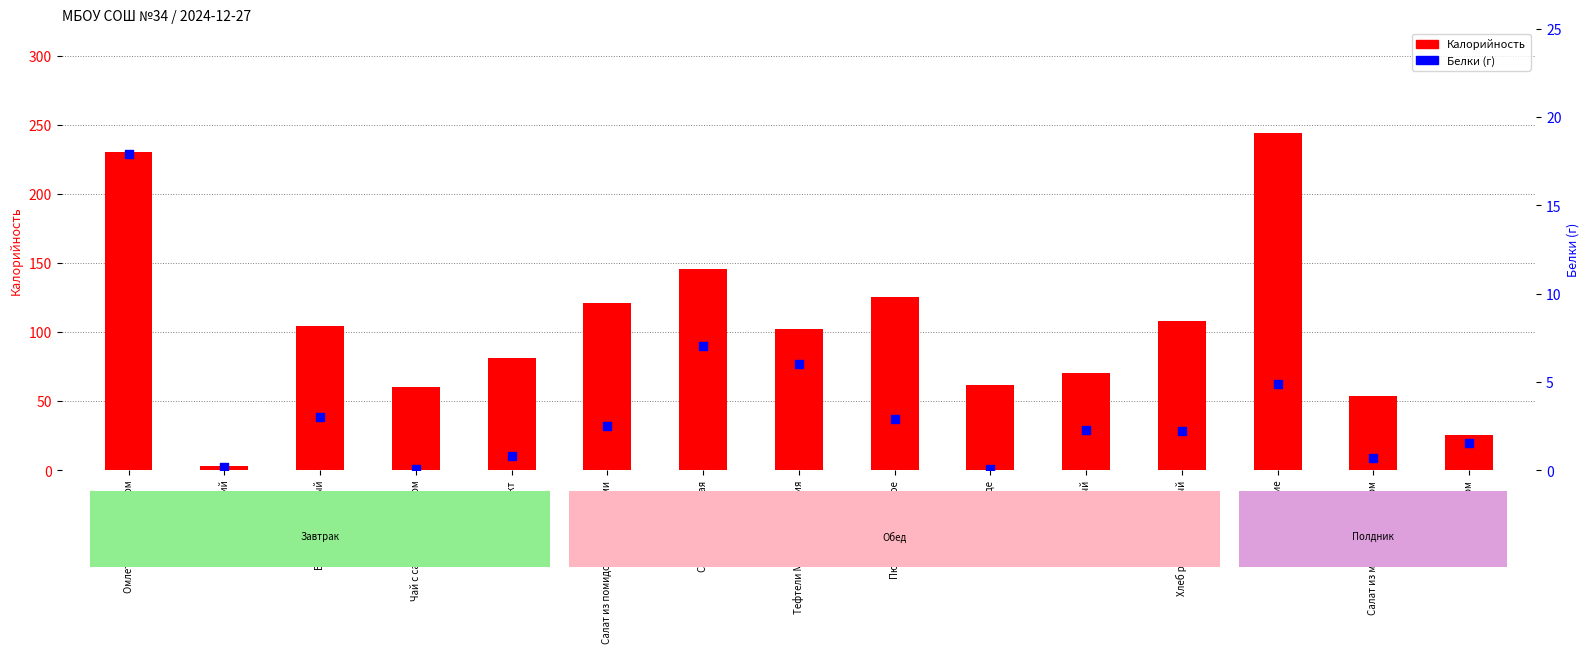

Which series contains the highest Y value?

Калорийность